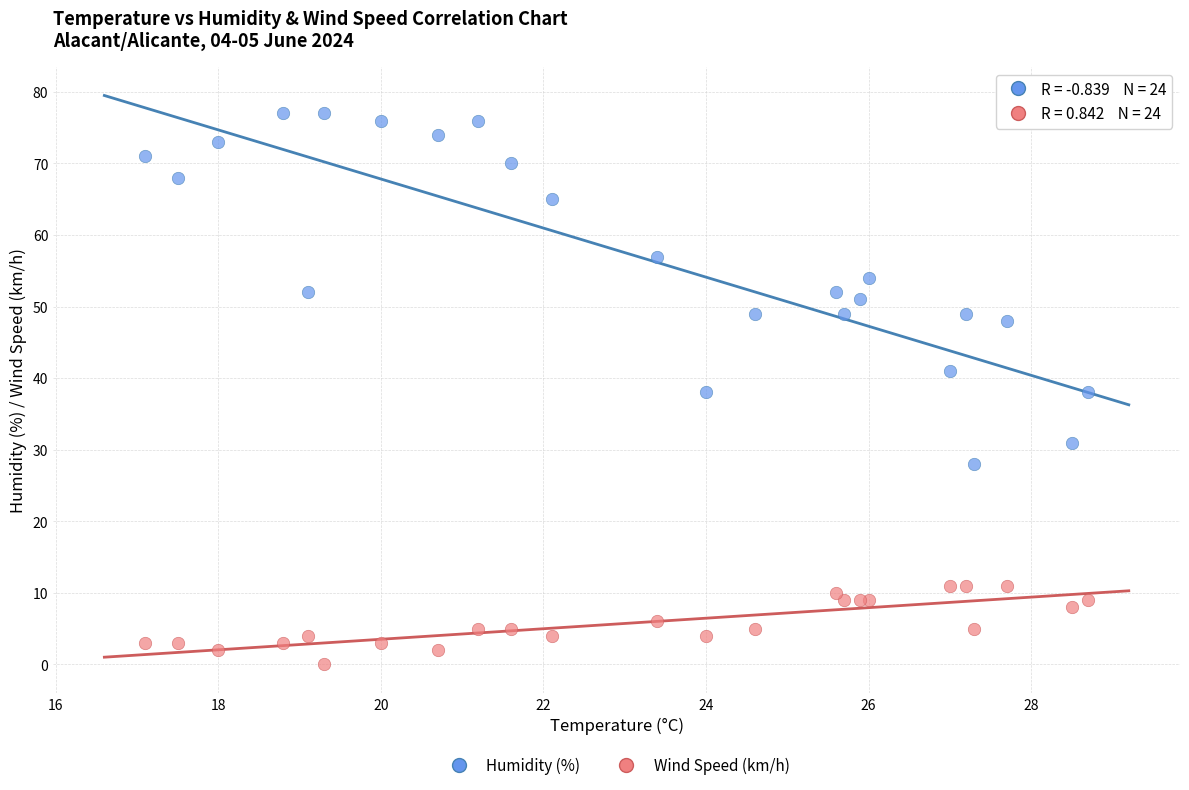

Which series reaches the maximum Y coordinate?

Humidity (%)